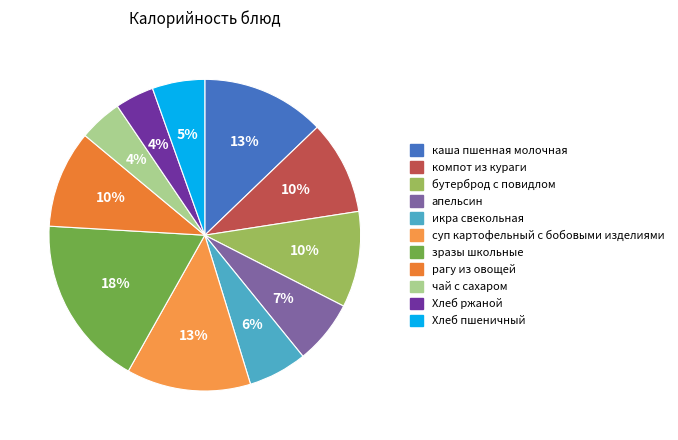

Between бутерброд с повидлом and компот из кураги, which is larger?

бутерброд с повидлом